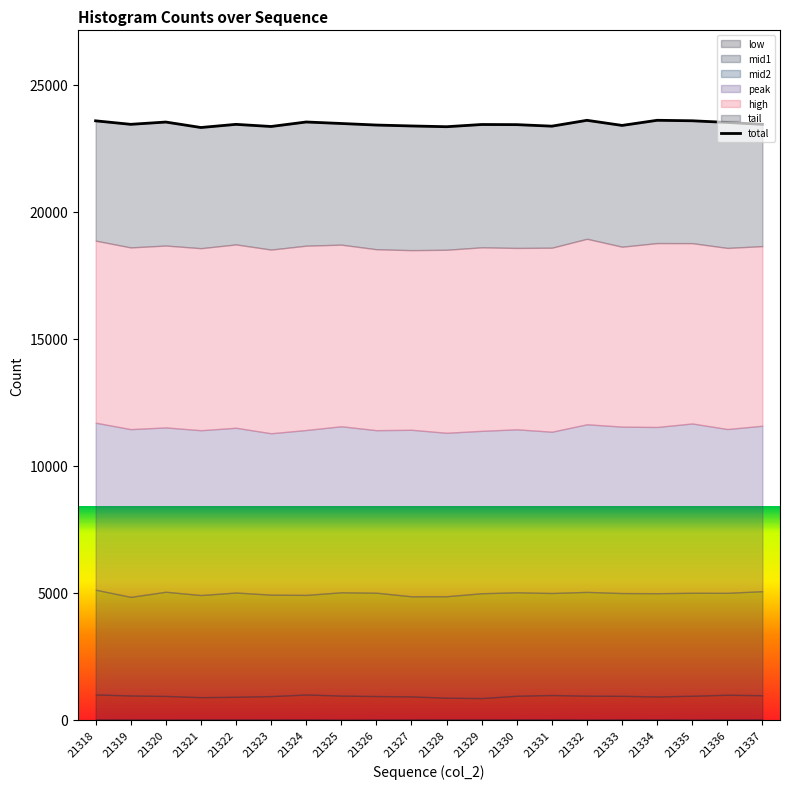

List the labels in order of value, smallest first.

21321, 21328, 21323, 21331, 21327, 21333, 21326, 21330, 21329, 21322, 21319, 21337, 21325, 21336, 21320, 21324, 21318, 21335, 21332, 21334